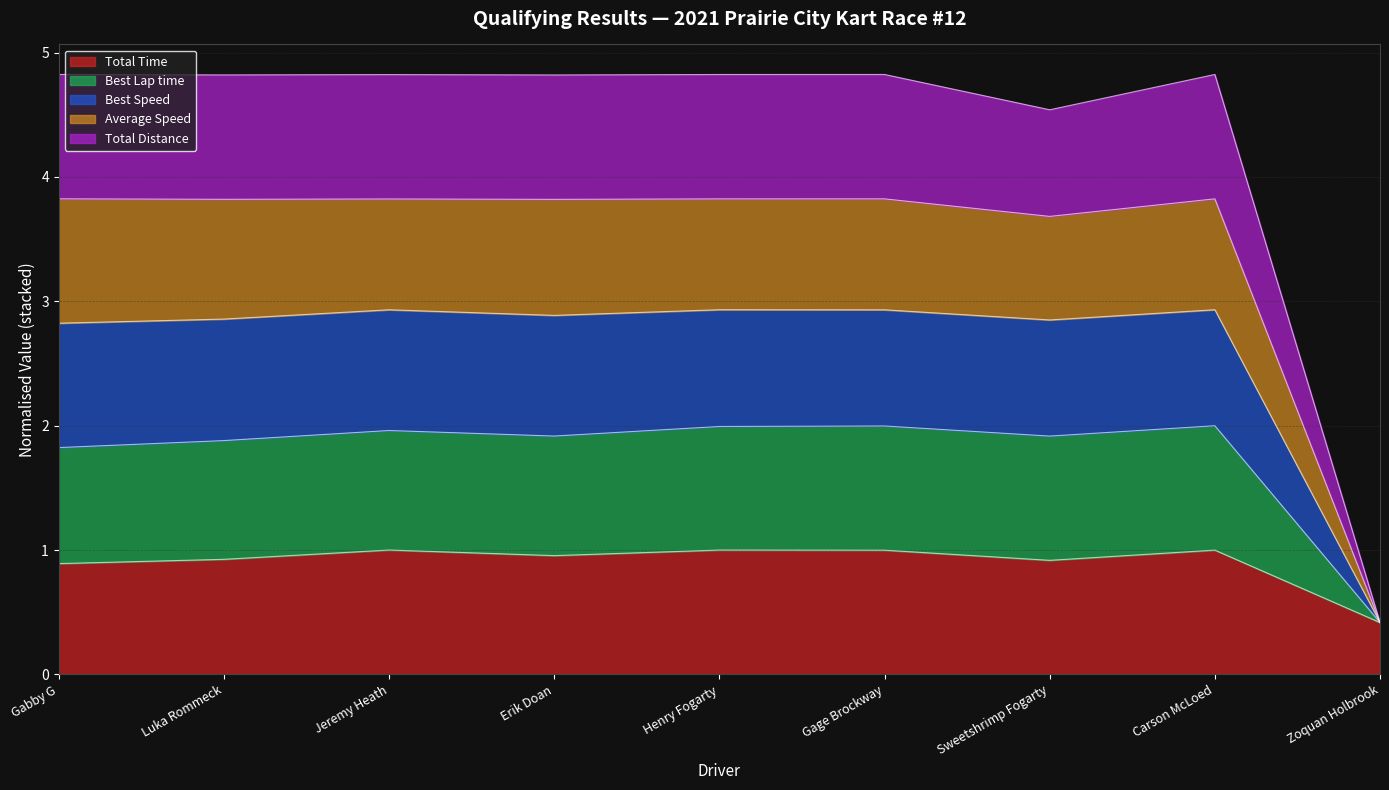

At which label does Total Time reach its minimum?

Zoquan Holbrook